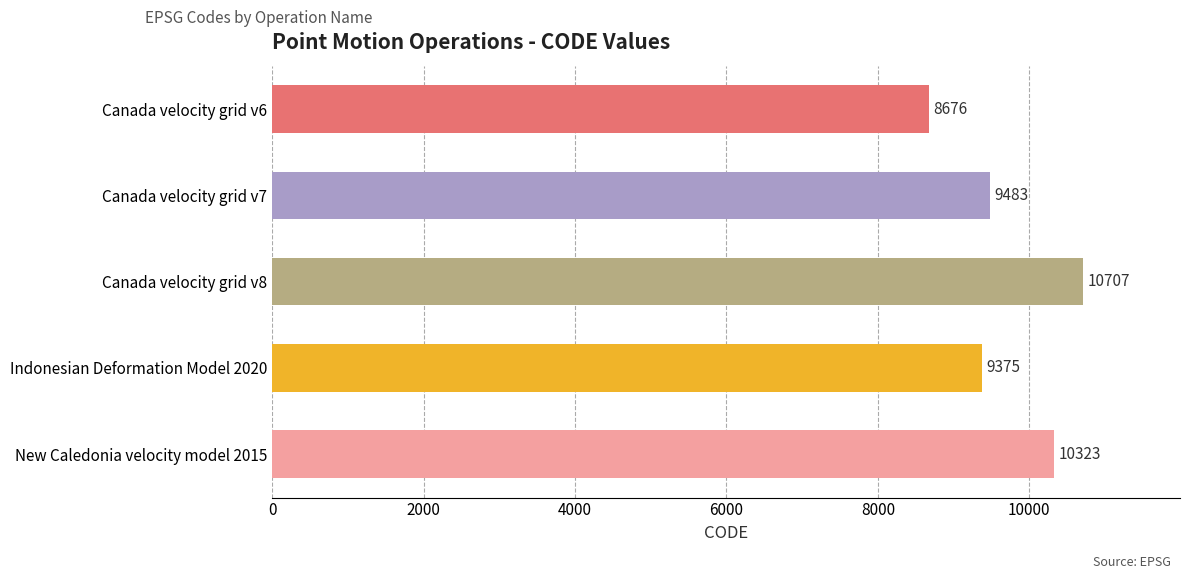

Rank the categories by value from highest to lowest.

Canada velocity grid v8, New Caledonia velocity model 2015, Canada velocity grid v7, Indonesian Deformation Model 2020, Canada velocity grid v6